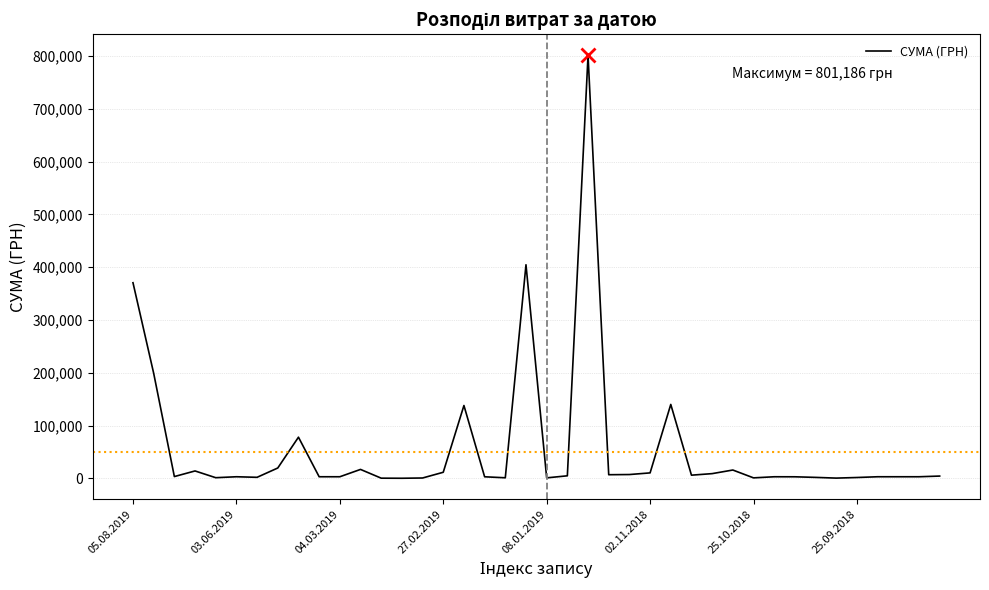

Does the chart display data point markers on the line(s)?

No